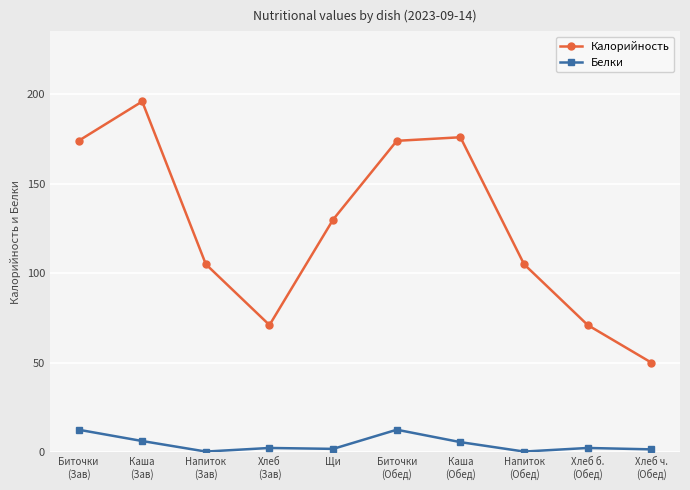

At which label does Белки first exceed 2?

Биточки
(Зав)